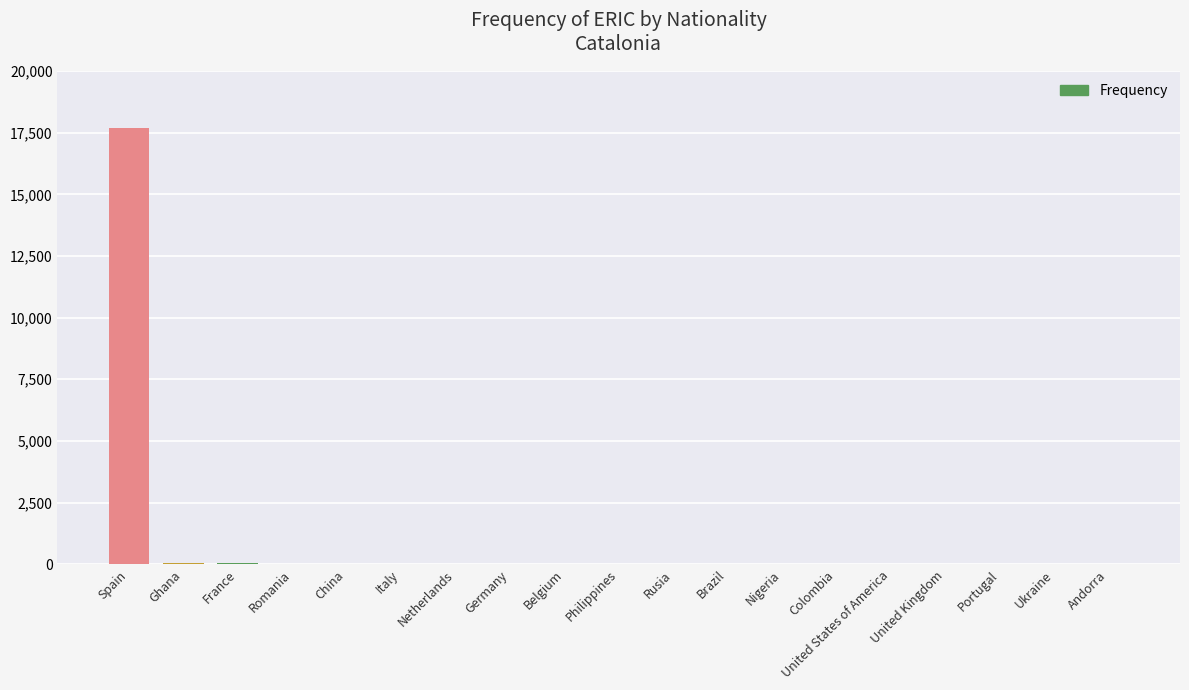

What is the sum of all values?

17936